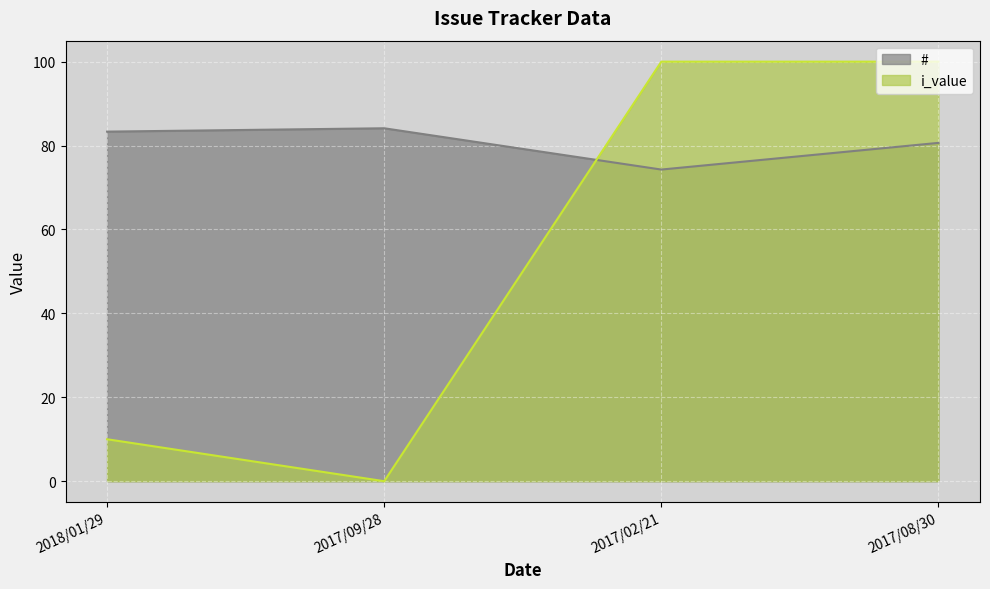

Which series has the widest spread of values?

i_value